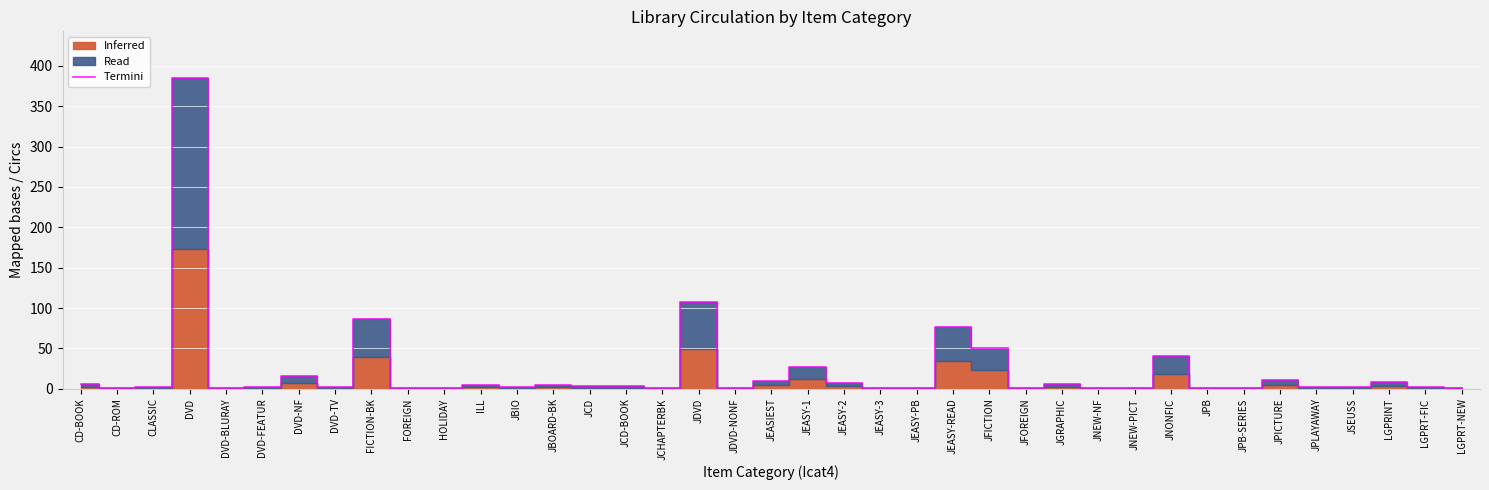

Where is the first local maximum?

DVD